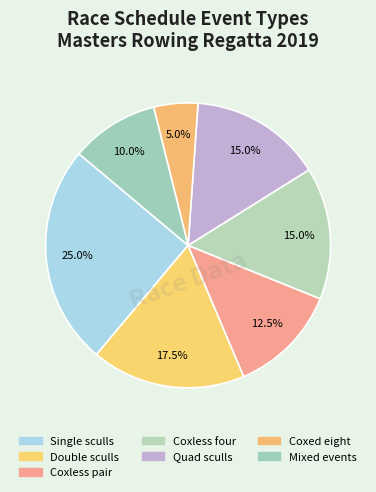

How many slices are in this pie chart?

7